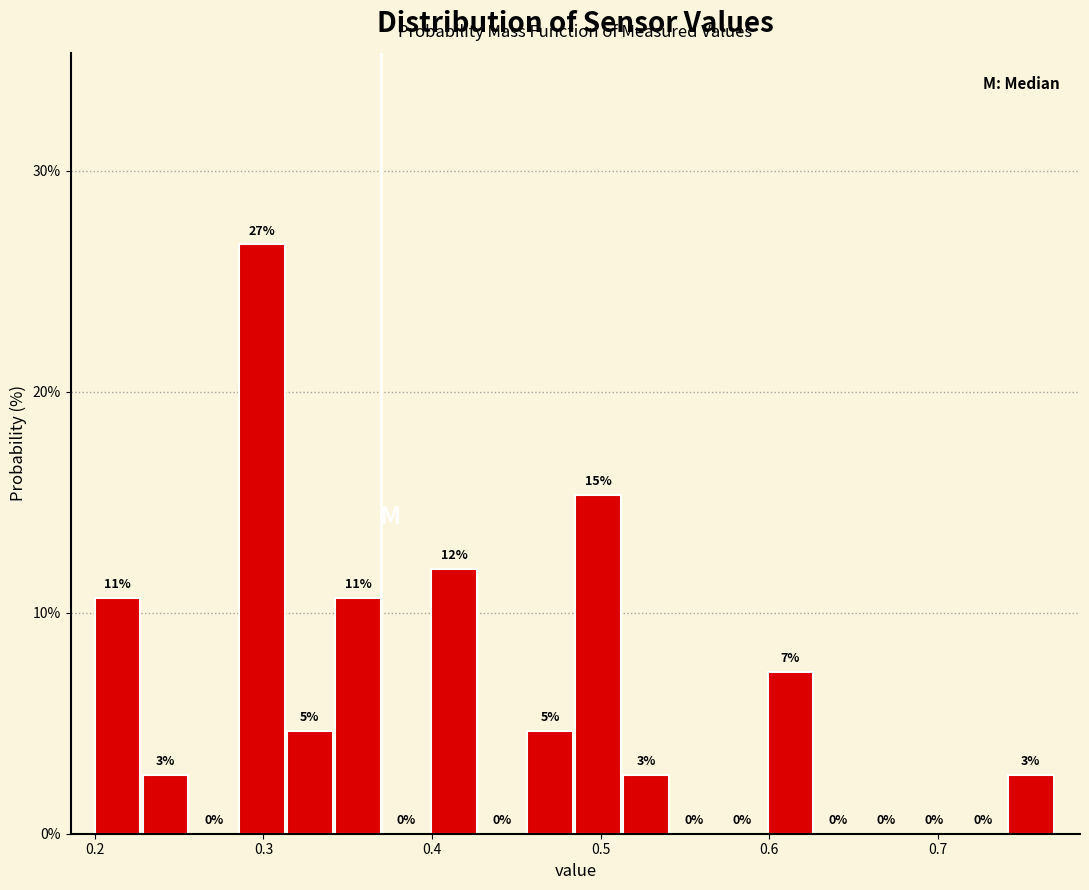

Read against the x-axis, roughly where is the centre of the tallest bar?

0.30